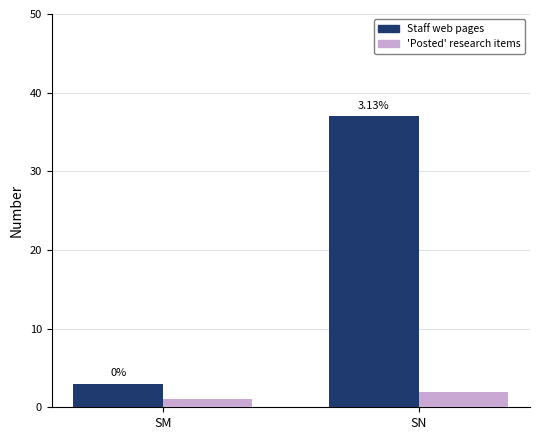

What are all the series names shown in the legend?

Staff web pages, 'Posted' research items